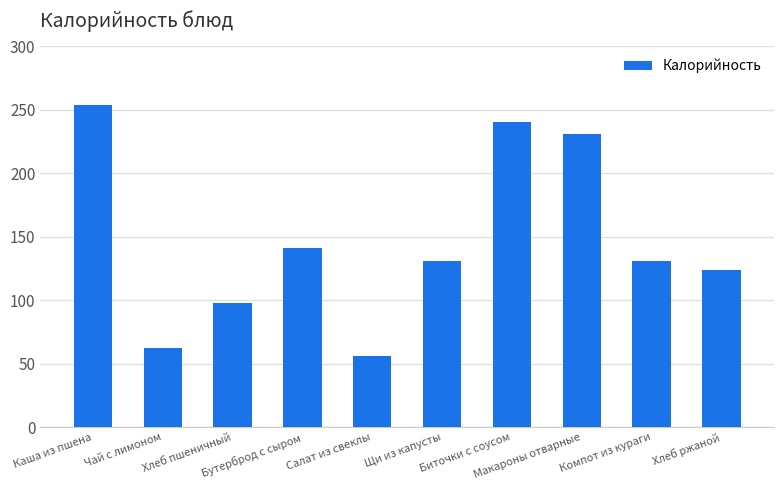

How many data points are less than 131?

4